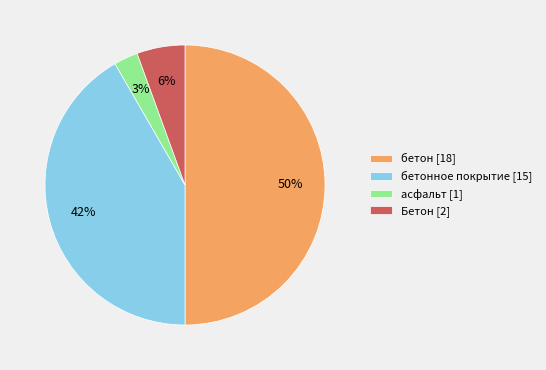

Is it true that Бетон [2] is 15% of the pie?

False